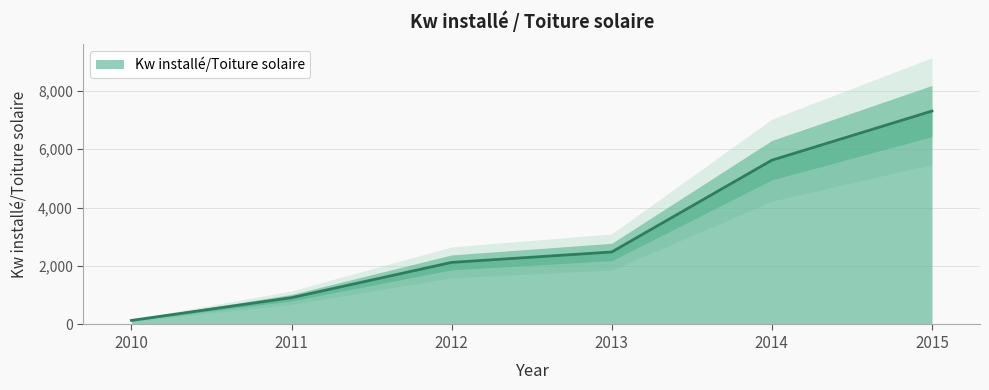

What is the difference between the values at 2011 and 2015?

6383.2